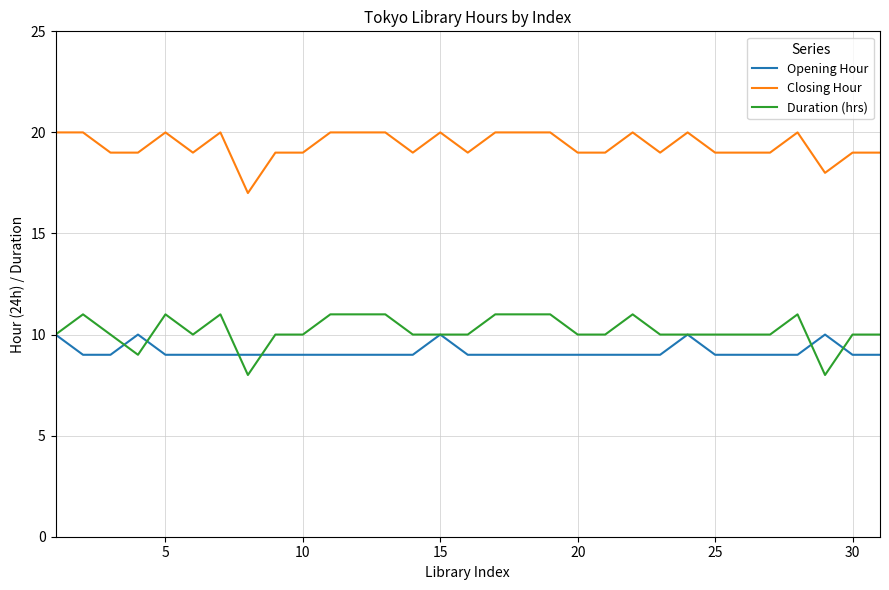

List the series in order of their peak value, lowest first.

Opening Hour, Duration (hrs), Closing Hour